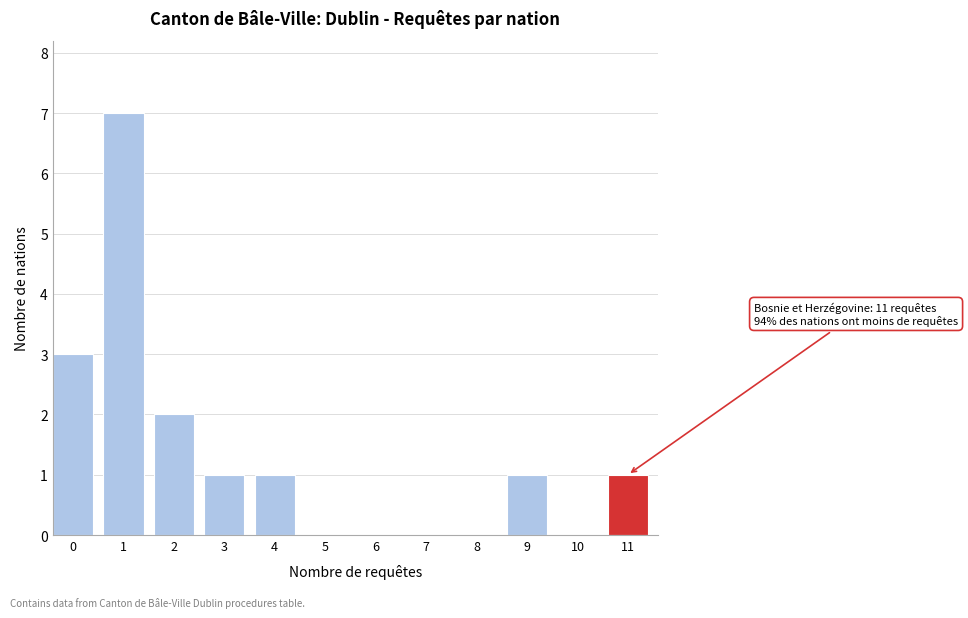

Reading left to right, extract all data points from this chart.

0=3	1=7	2=2	3=1	4=1	5=0	6=0	7=0	8=0	9=1	10=0	11=1